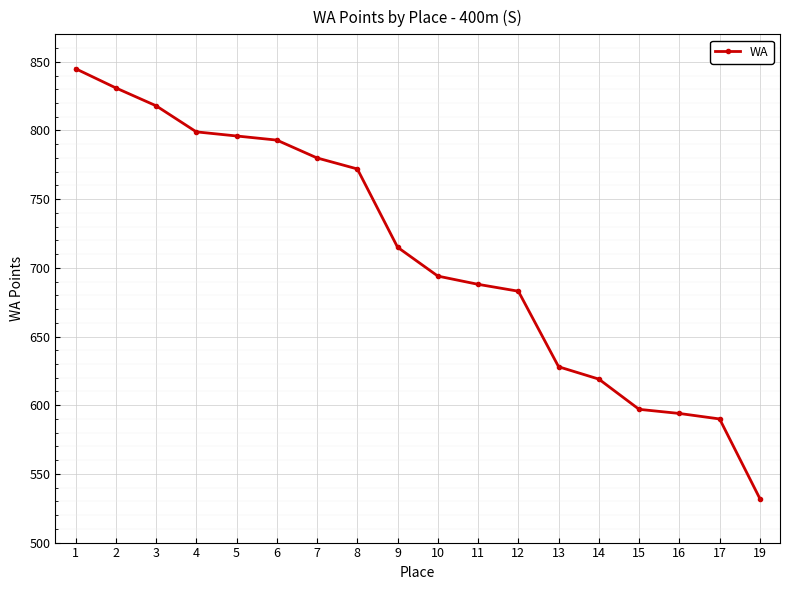

What is the greatest value displayed?

845